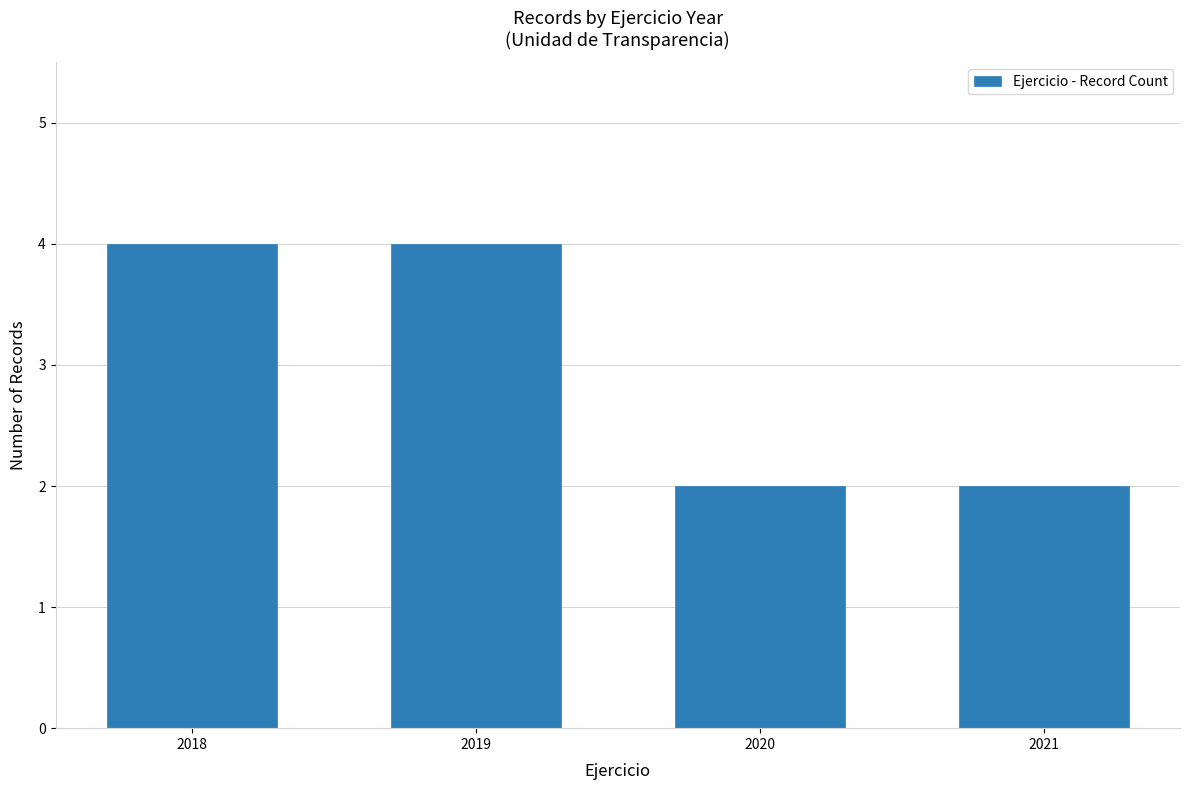

What is the value of the 3rd bar from the left?

2